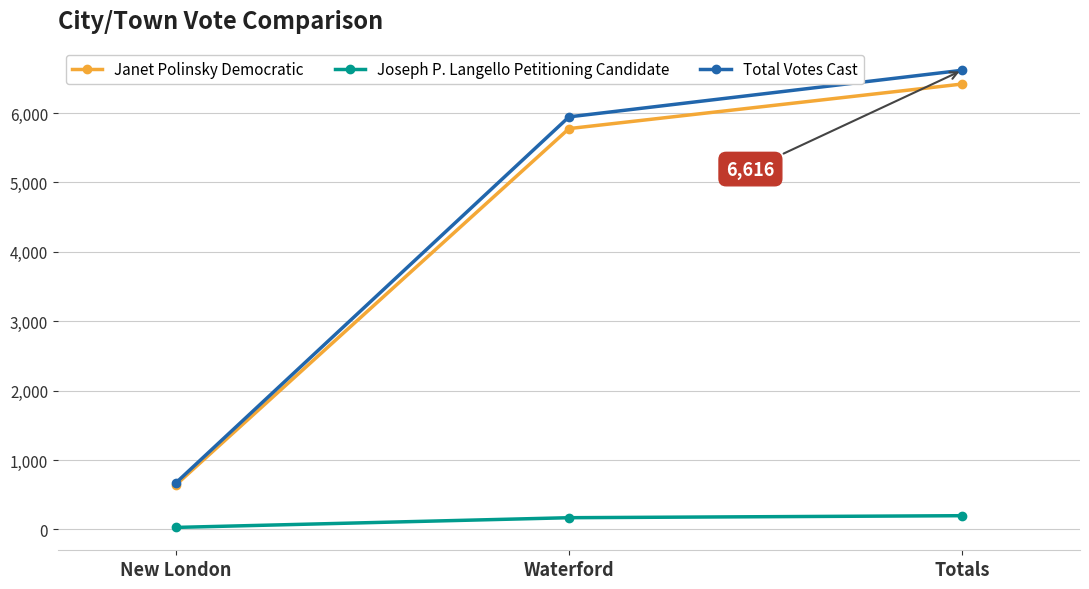

The value of Joseph P. Langello Petitioning Candidate at Totals is 198. True or false?

True